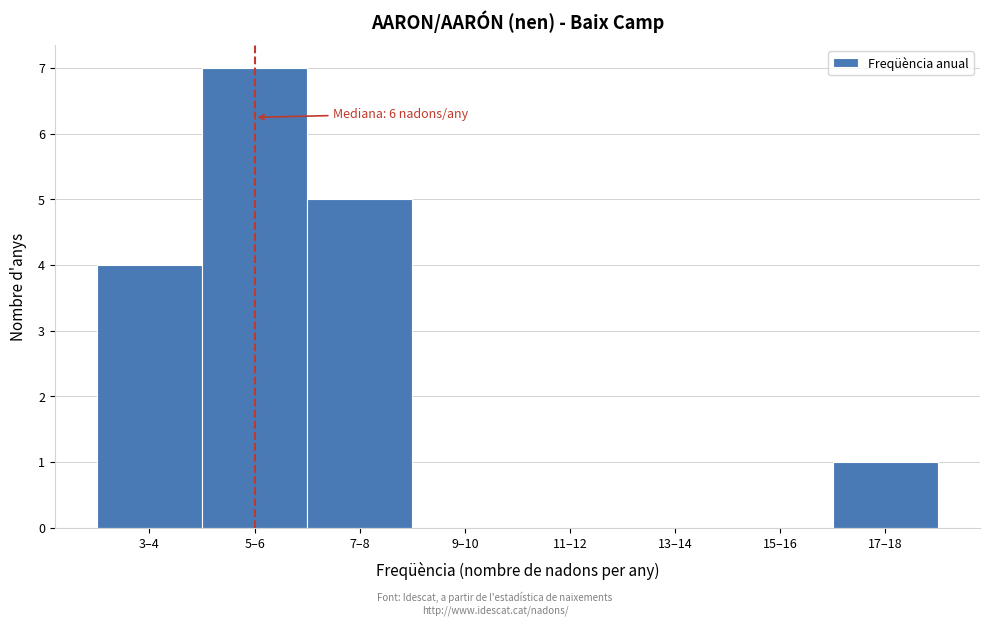

Reading left to right, transcribe all the data shown in this chart.

3–4=4	5–6=7	7–8=5	9–10=0	11–12=0	13–14=0	15–16=0	17–18=1